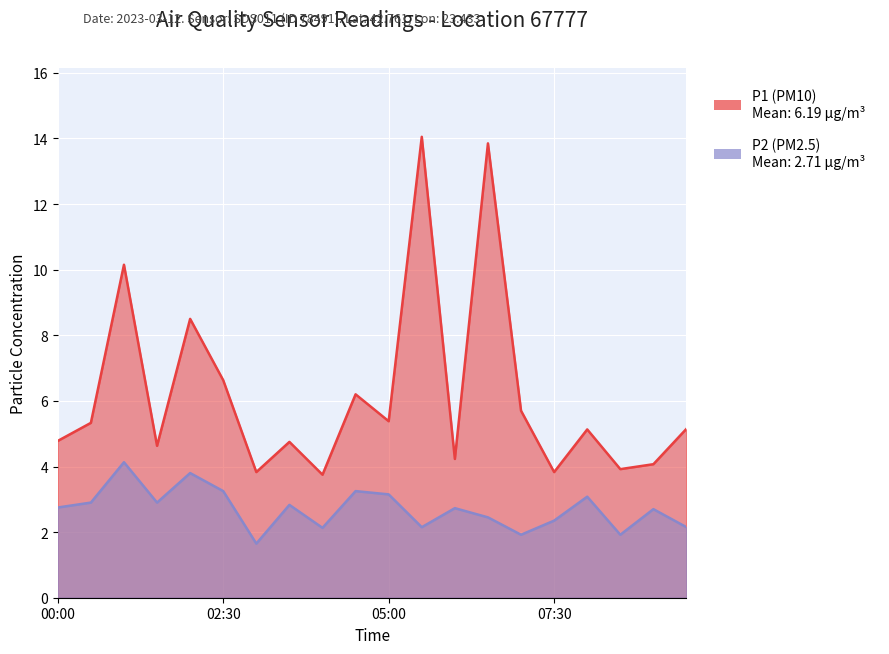

Which has a higher value, 01:00 or 08:00?

01:00